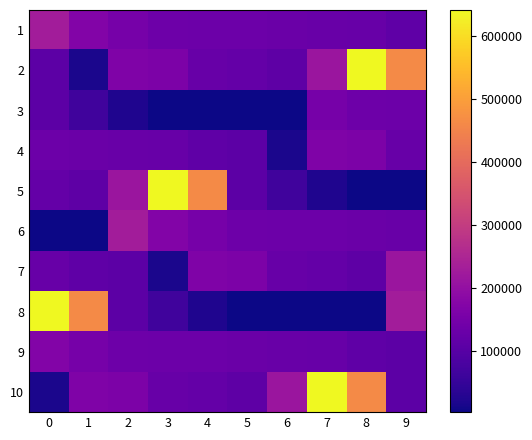

At which category is the sum across all series the highest?

8